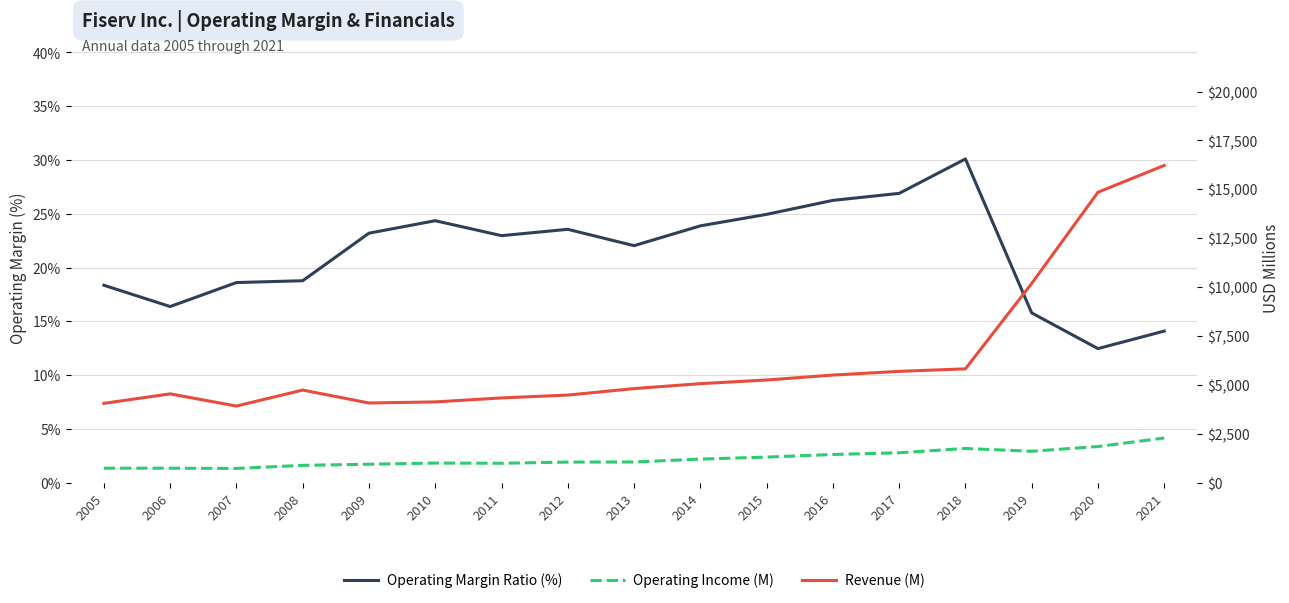

True or false: Operating Income (M) and Revenue (M) cross at least once.

False